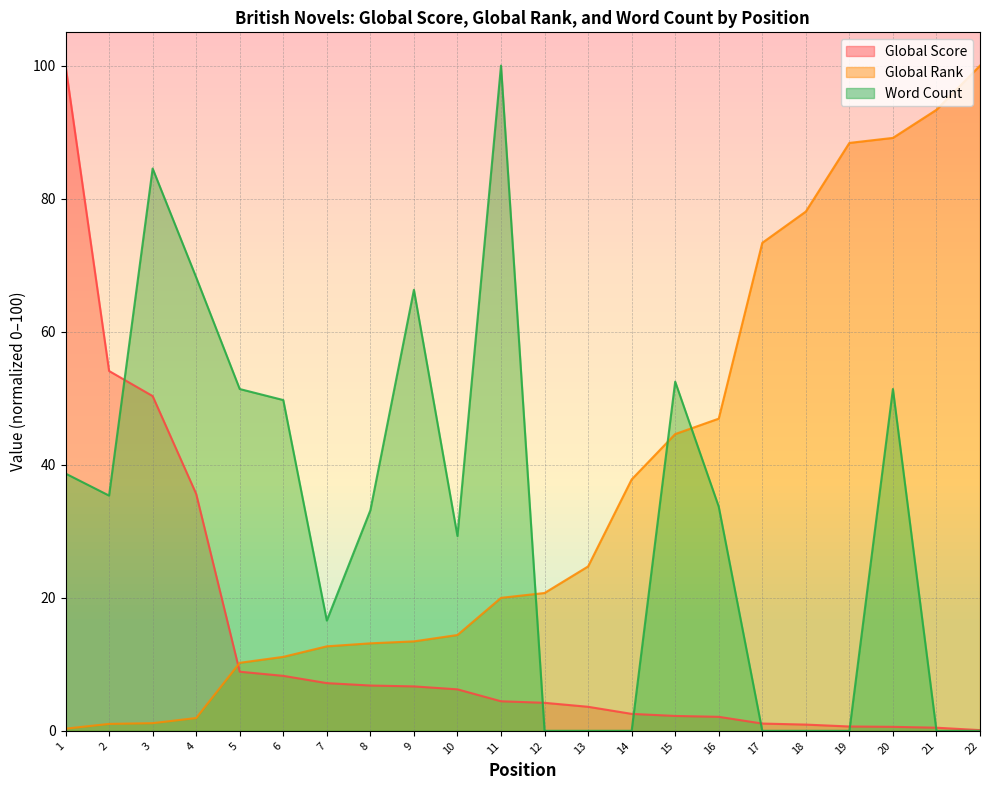

What is the difference between the Global Score values at 12 and 8?

2.6